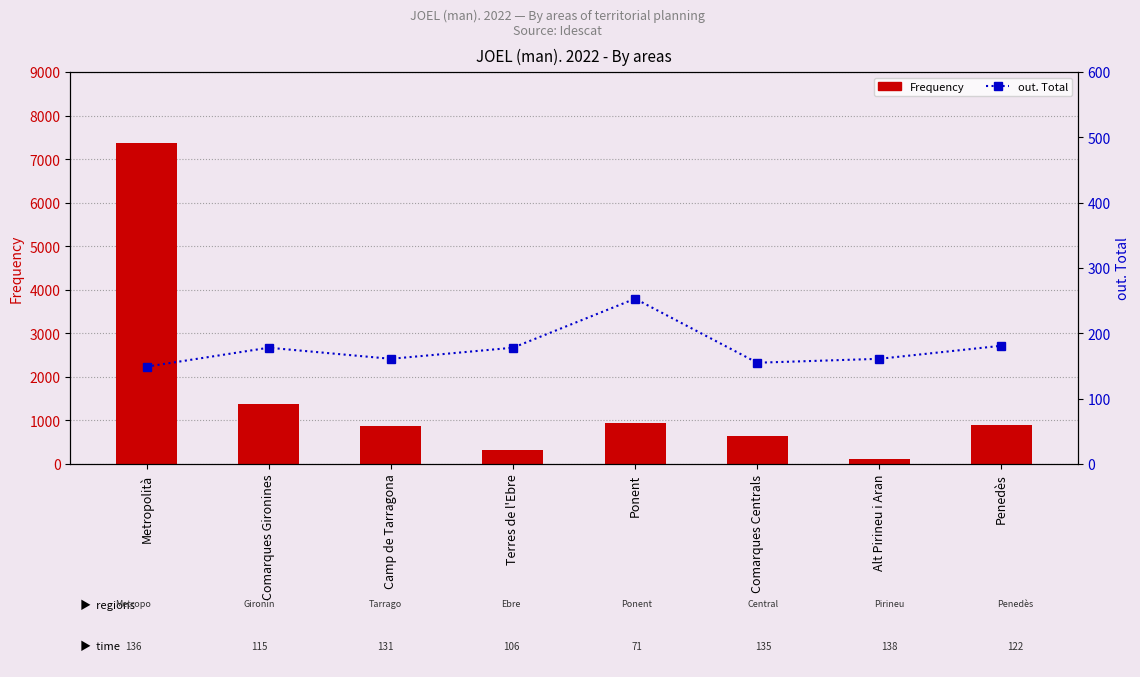

List the series in order of their overall mean, lowest first.

out. Total, Frequency